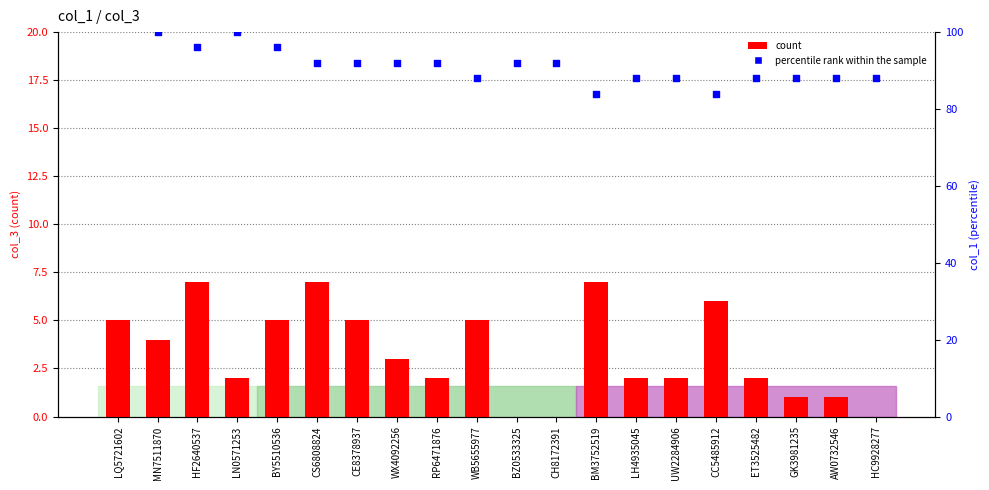

What are all the series names shown in the legend?

count, percentile rank within the sample